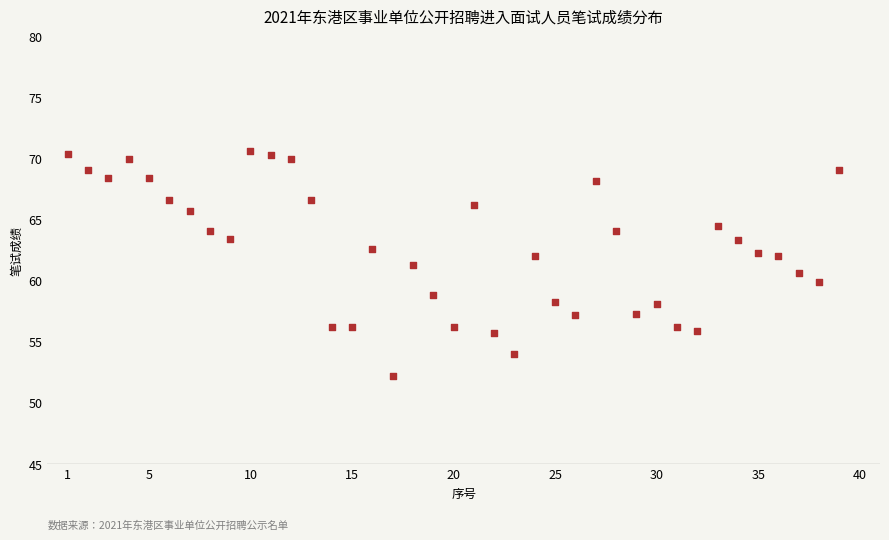

What is the range of X values (max minus min)?

38.0